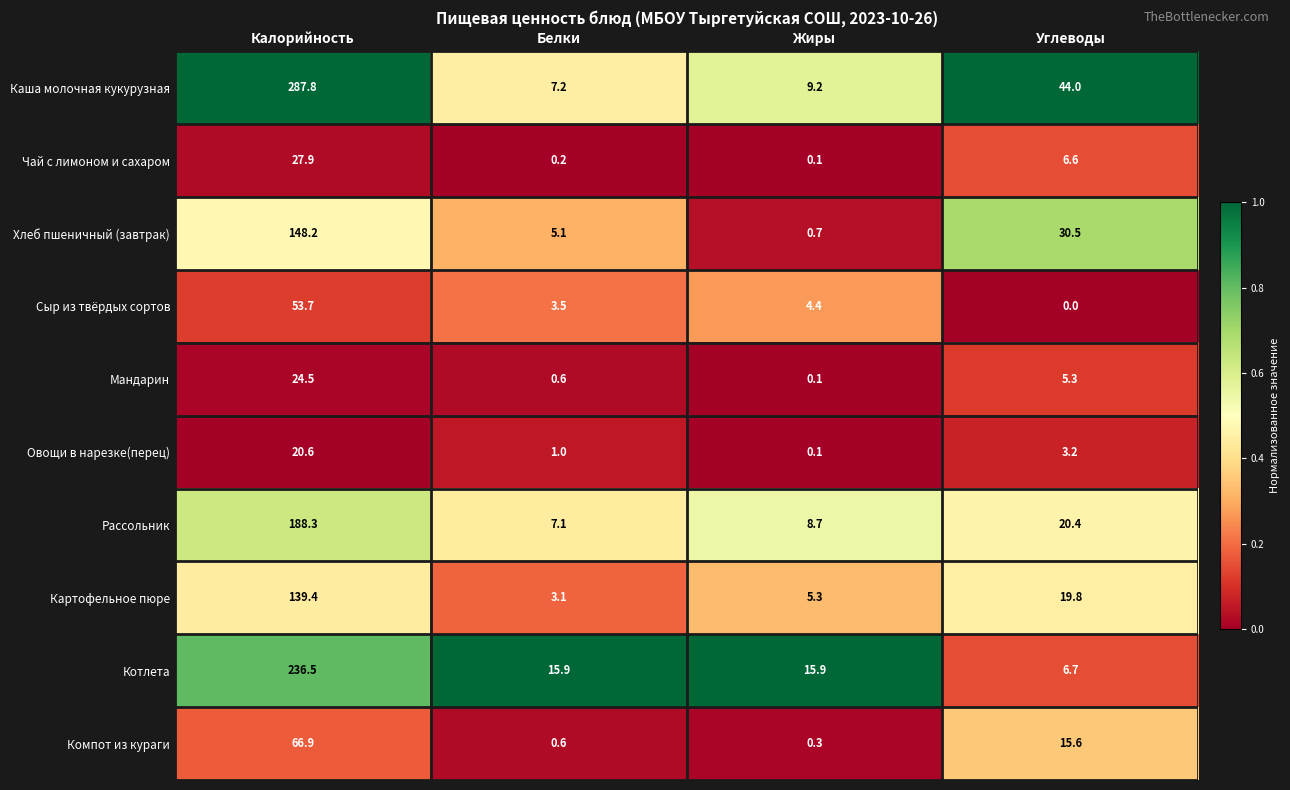

Rank the series by their maximum value, from lowest to highest.

Овощи в нарезке(перец), Мандарин, Чай с лимоном и сахаром, Сыр из твёрдых сортов, Компот из кураги, Картофельное пюре, Хлеб пшеничный (завтрак), Рассольник, Котлета, Каша молочная кукурузная